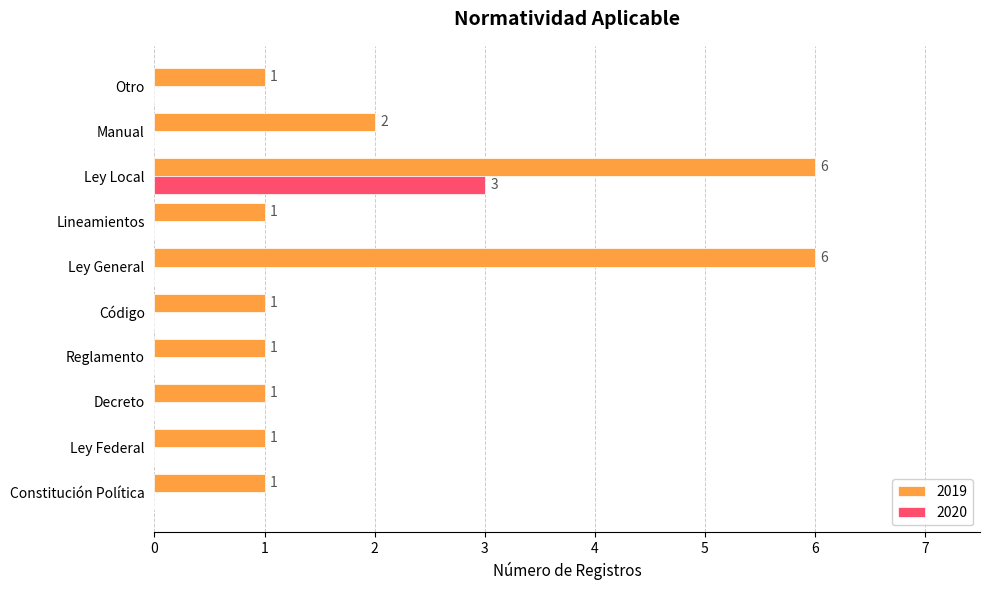

True or false: 2019 has a value of 2 at Manual.

True